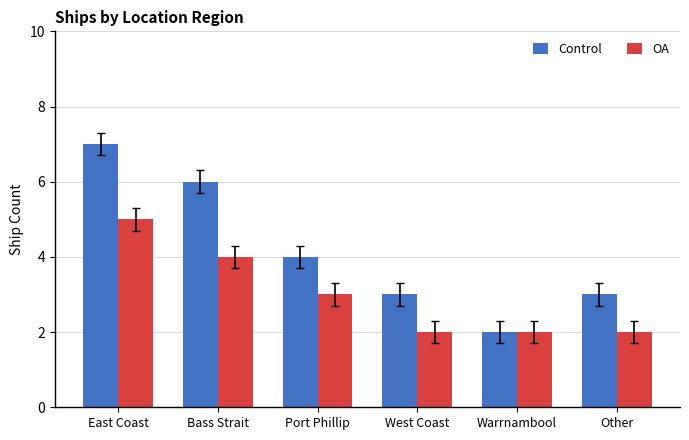

Reading left to right, what are all the values shown in this chart?

Control: 7	6	4	3	2	3
OA: 5	4	3	2	2	2